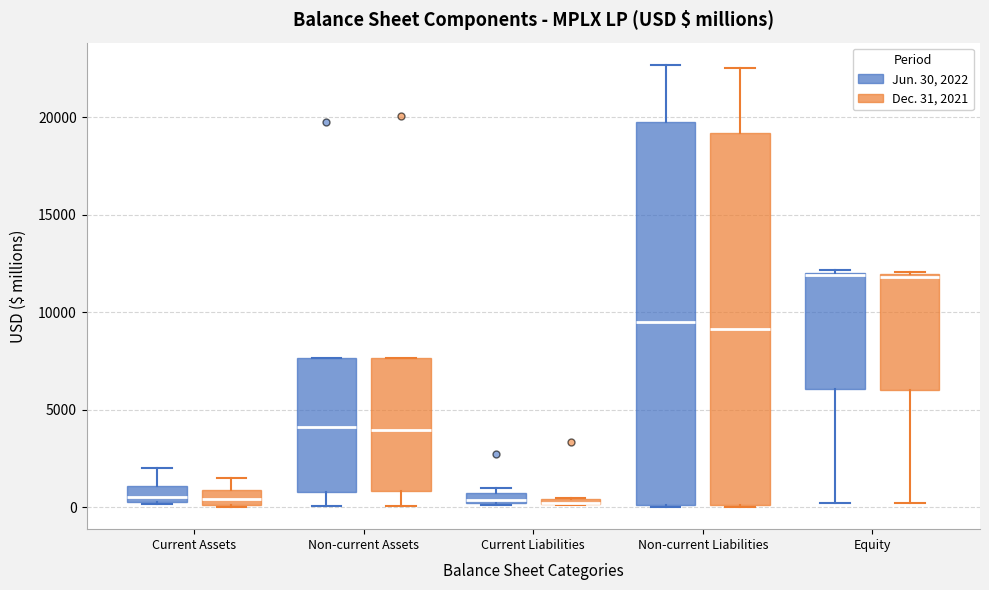

Comparing the boxes themselves (not the whiskers), which one is the tallest?

Non-current Liabilities (Jun. 30, 2022)